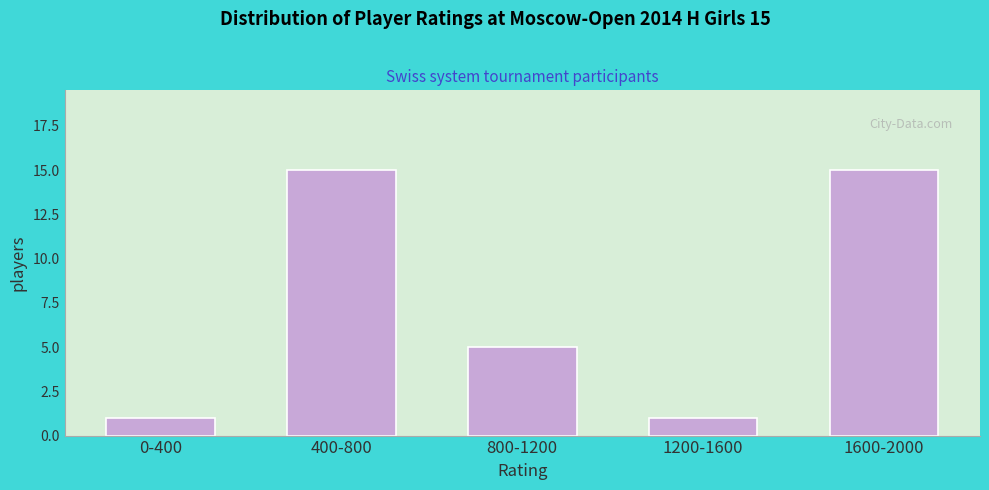

Reading right to left, transcribe all the data shown in this chart.

1600-2000=15	1200-1600=1	800-1200=5	400-800=15	0-400=1